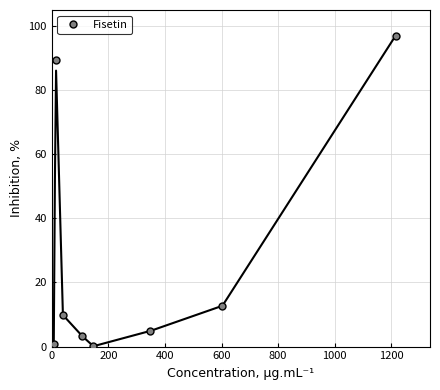

True or false: Fisetin has more than 2 interior local peaks.

False